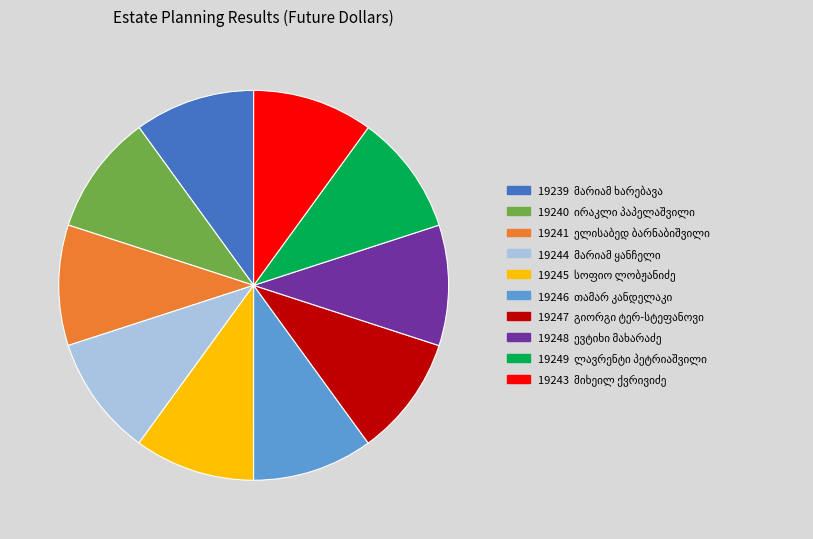

Does any single category account for the majority?

No